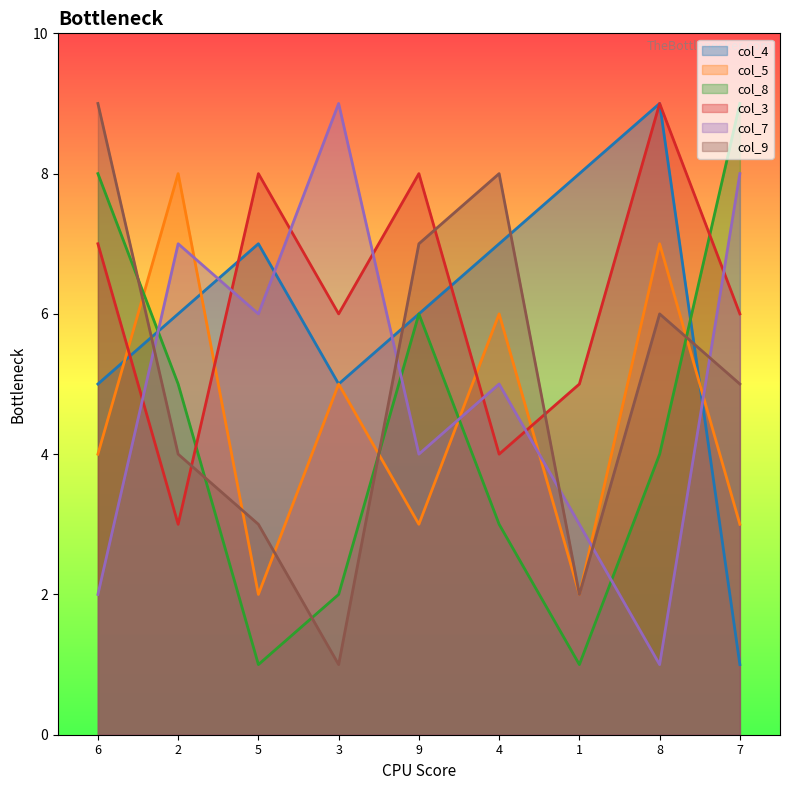

At which category does col_5 reach its first local valley?

5